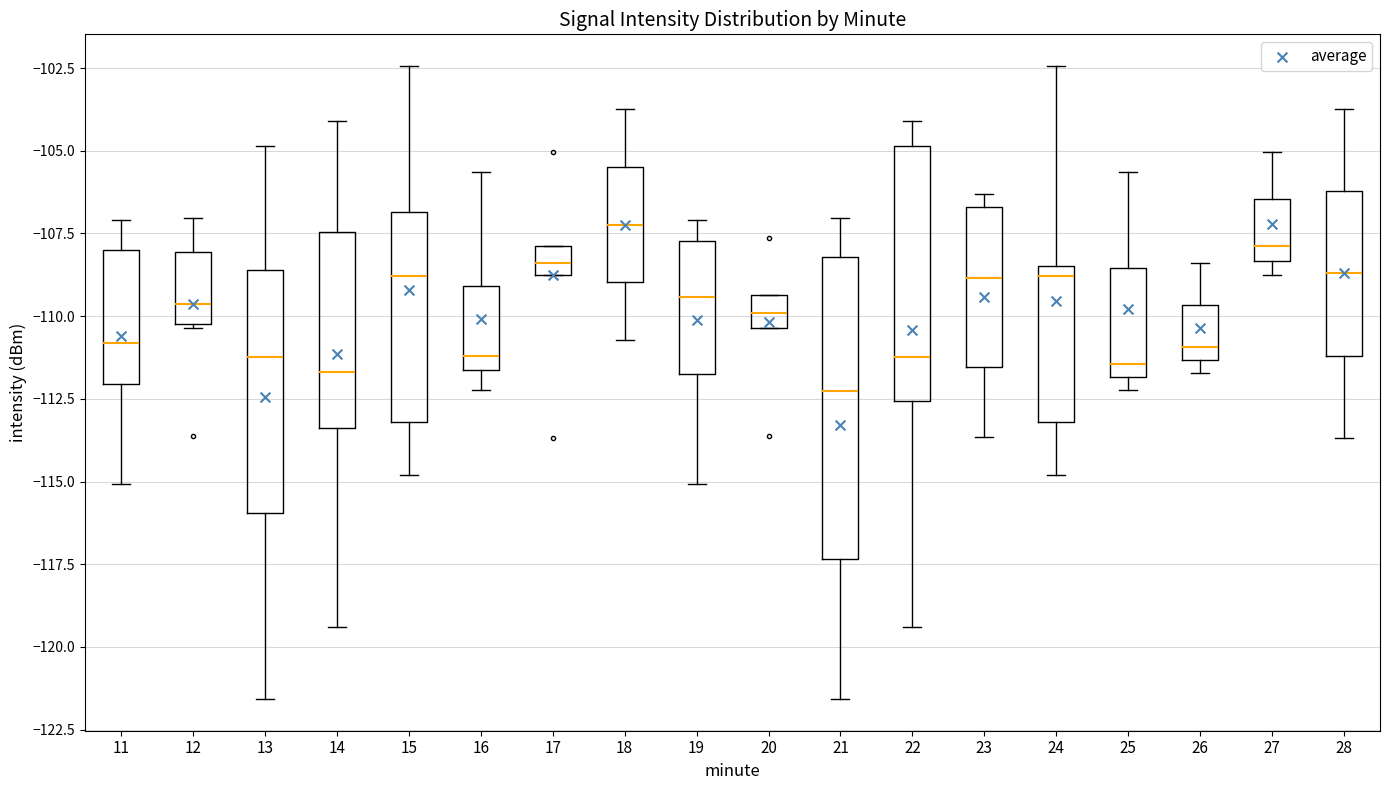

Which box's median line is the lowest?

21